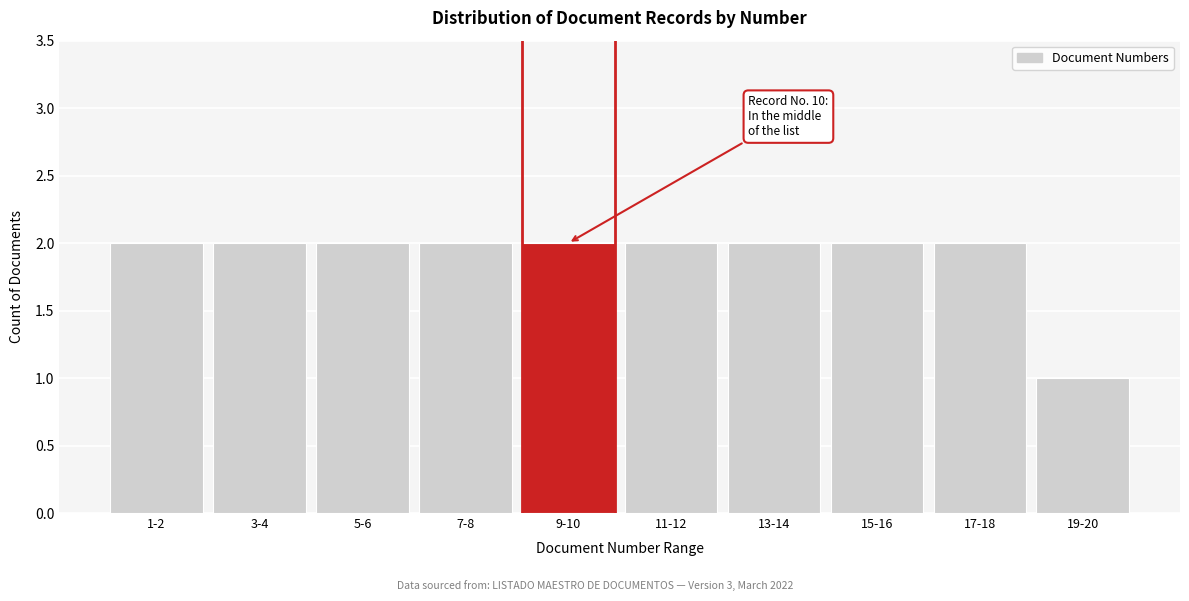

Reading right to left, extract all data points from this chart.

1	2	2	2	2	2	2	2	2	2